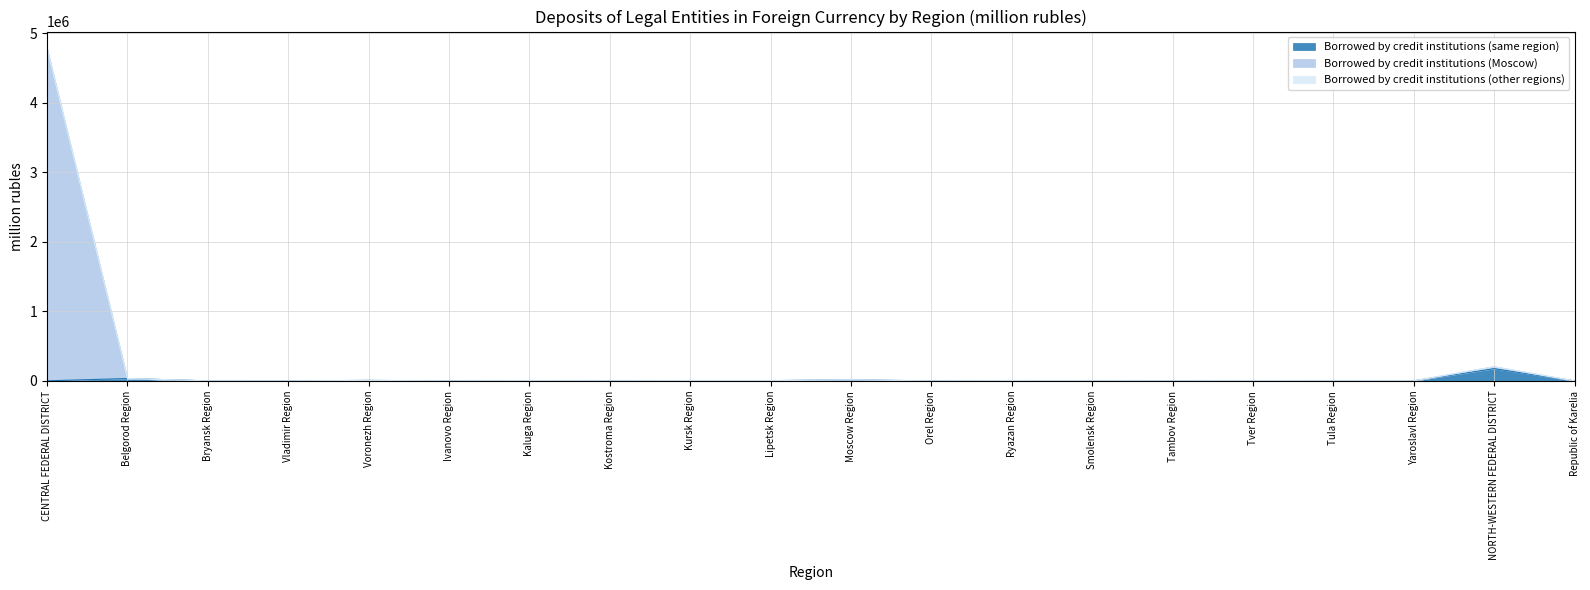

Does the chart display data point markers on the line(s)?

No